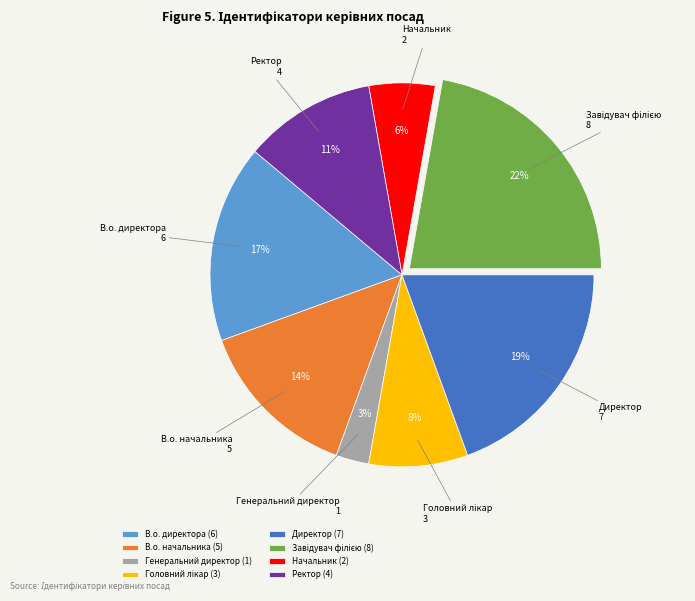

To the nearest percent, what is the difference between the largest and smallest slice percentages?

19%